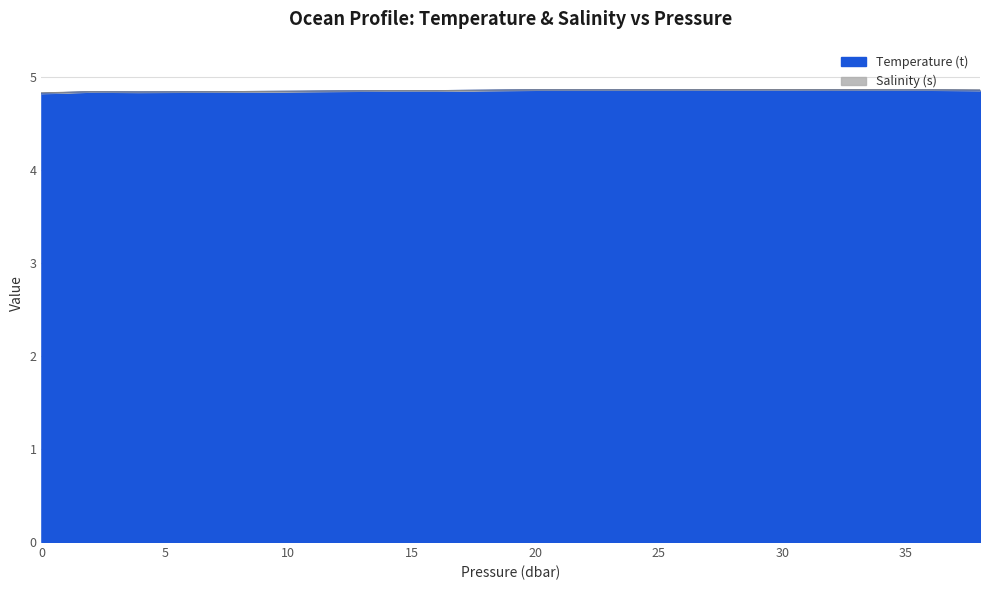

What is the maximum value shown in the chart?

4.9